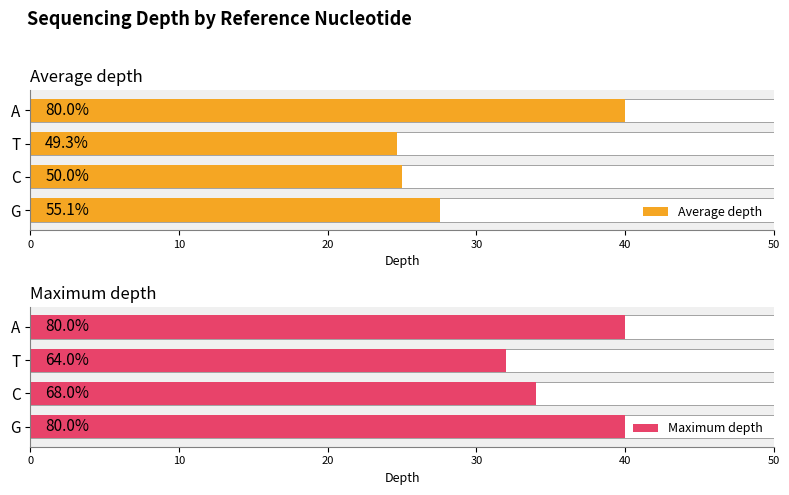

At C, list the series in order from largest to smallest.

Maximum depth, Average depth